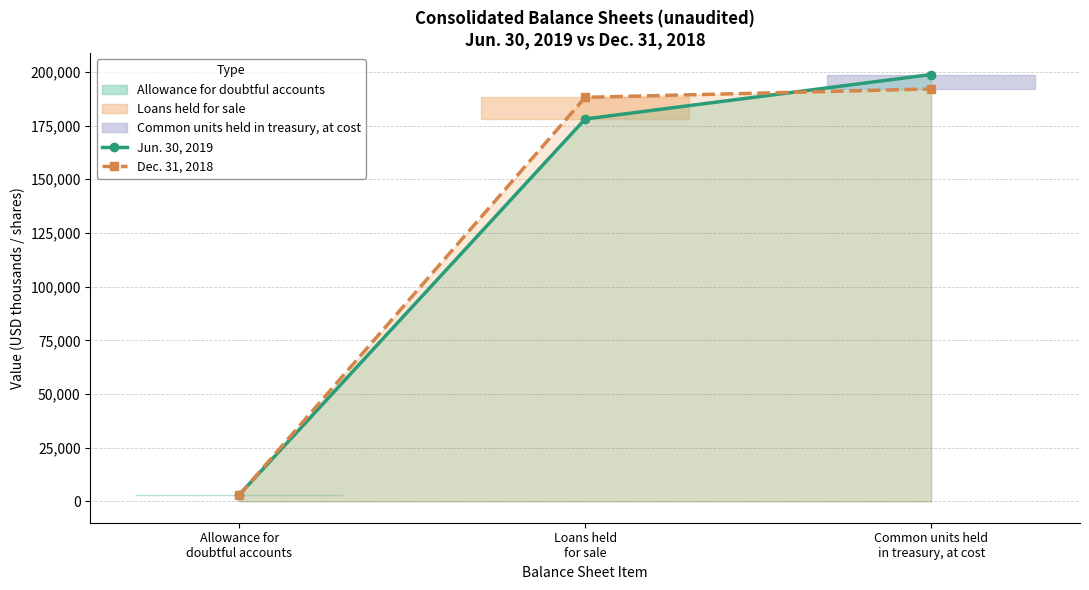

How many data points does each series have?

3